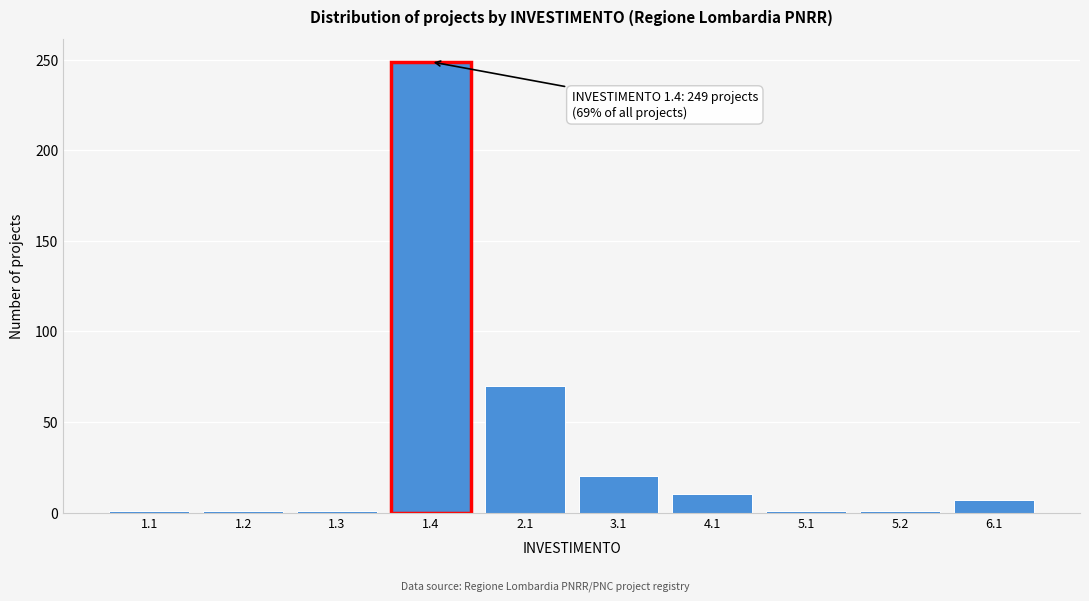

Reading left to right, what are all the values shown in this chart?

1	1	1	249	70	20	10	1	1	7